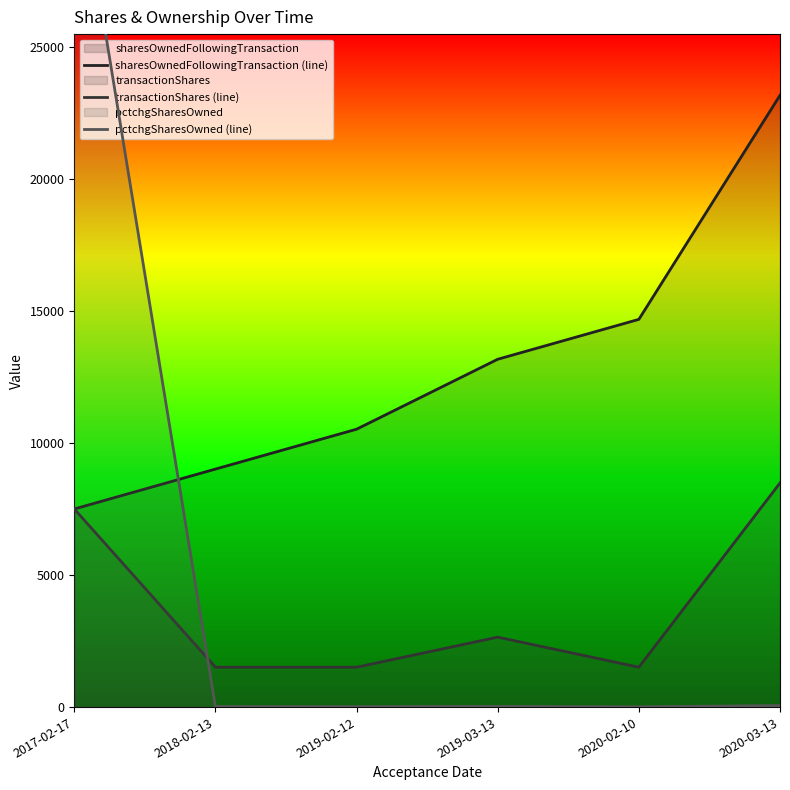

At how many categories does at least one series exceed 8008?

6